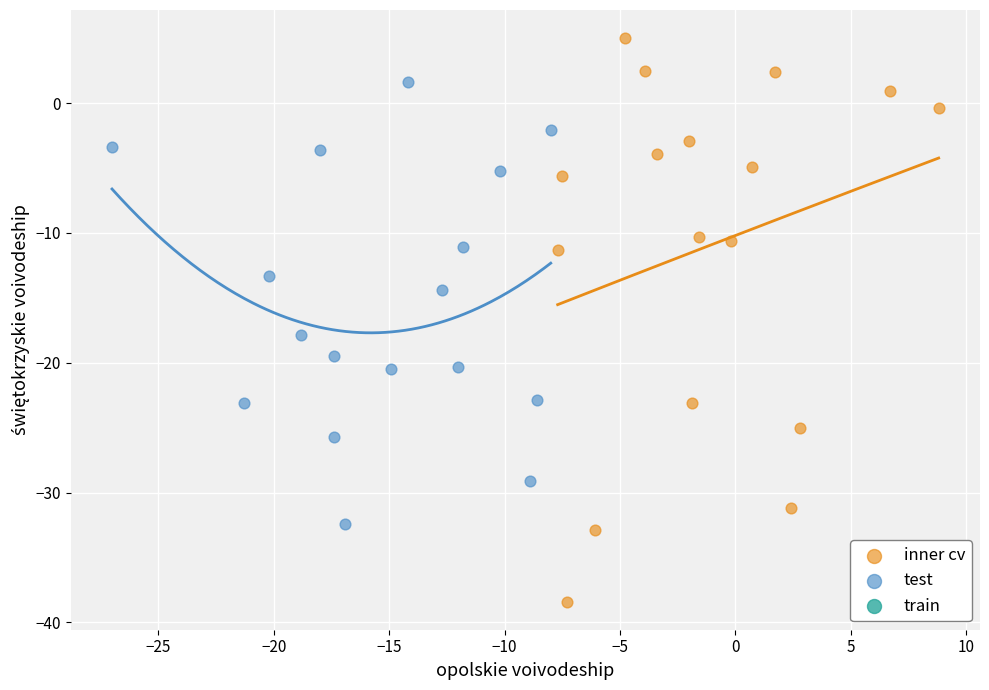

Which series has the largest Y range (max minus min)?

inner cv